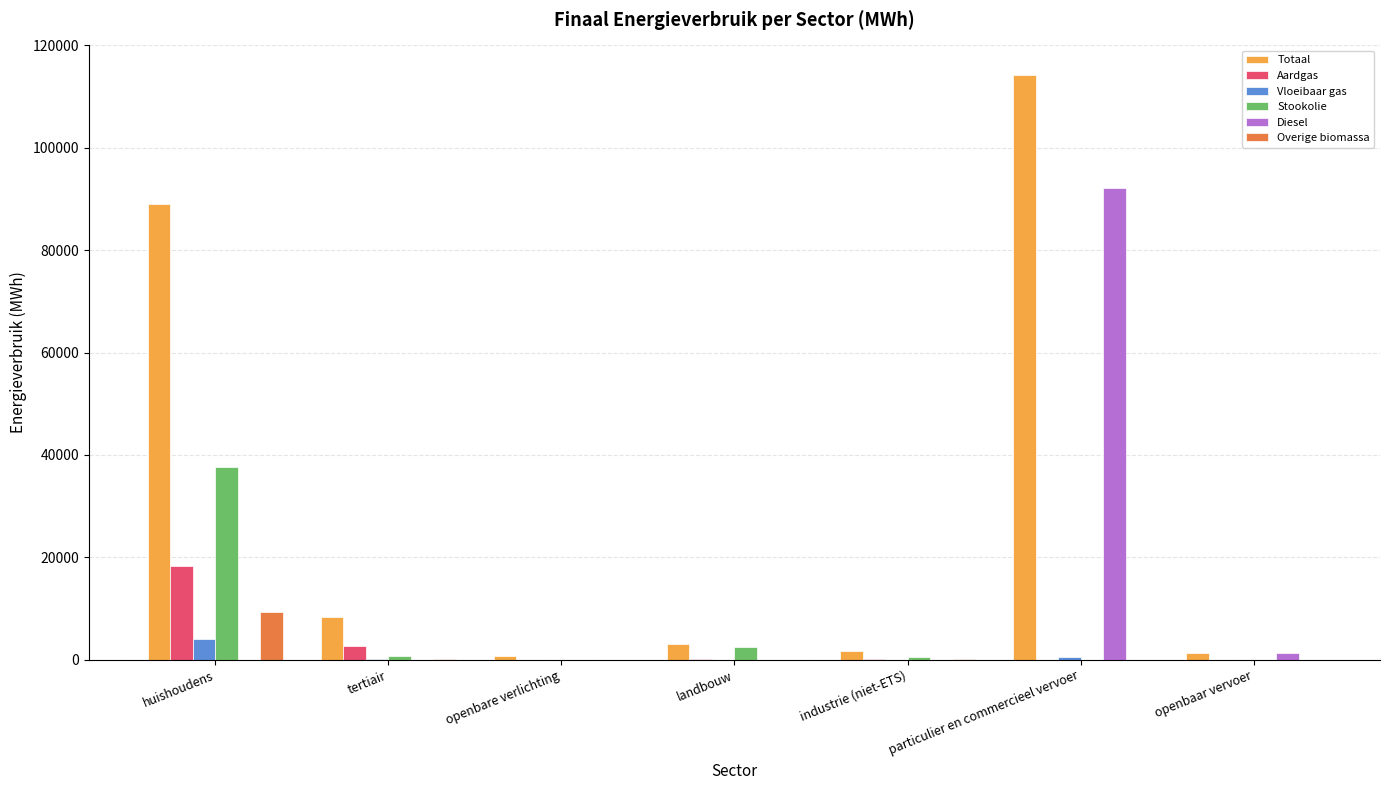

The value of Diesel at huishoudens is 0.0. True or false?

True